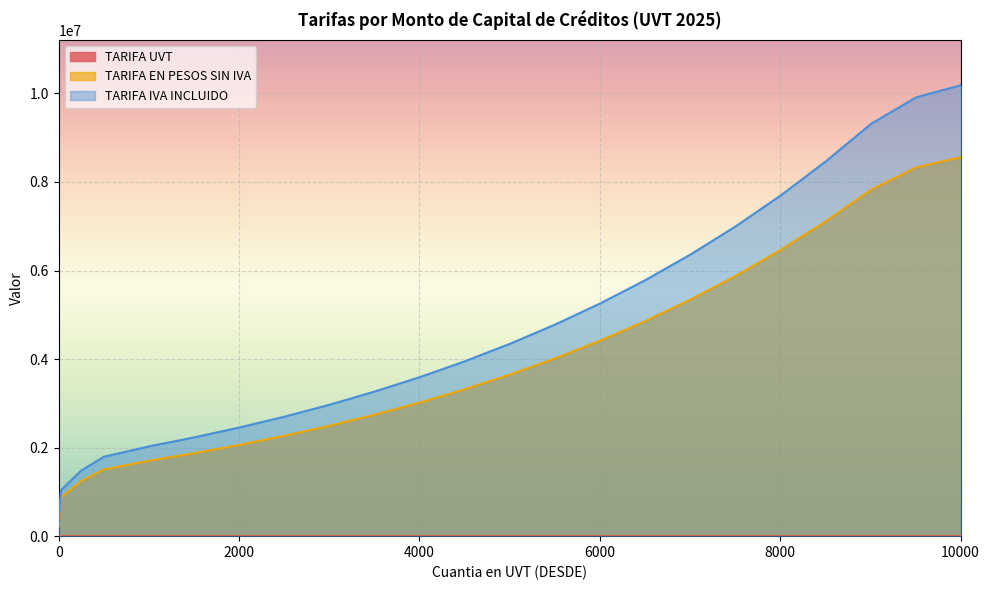

Rank the series by their maximum value, from highest to lowest.

TARIFA IVA INCLUIDO, TARIFA EN PESOS SIN IVA, TARIFA UVT